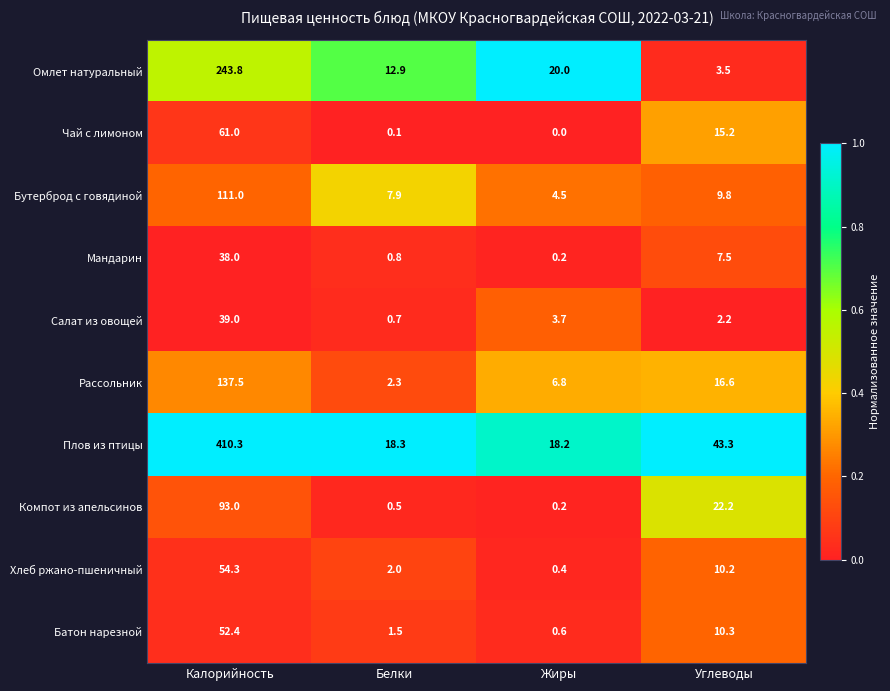

List the series in order of their peak value, highest first.

Плов из птицы, Омлет натуральный, Рассольник, Бутерброд с говядиной, Компот из апельсинов, Чай с лимоном, Хлеб ржано-пшеничный, Батон нарезной, Салат из овощей, Мандарин